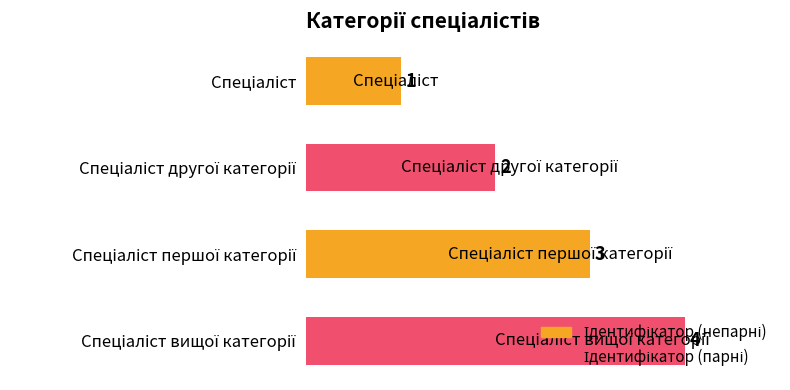

What is the value of the 4th bar from the top?

4